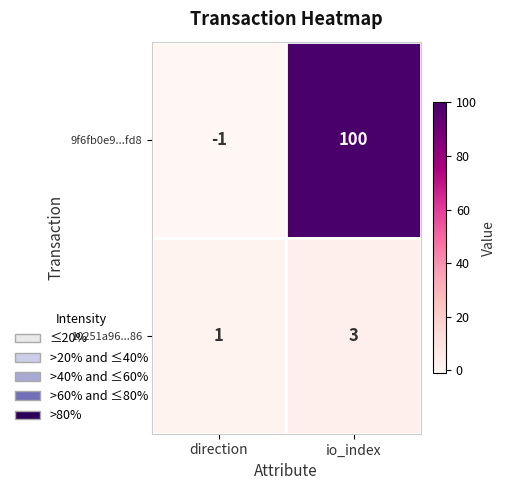

Reading left to right, what are all the values shown in this chart?

9f6fb0e9...fd8: -1	100
10251a96...86: 1	3